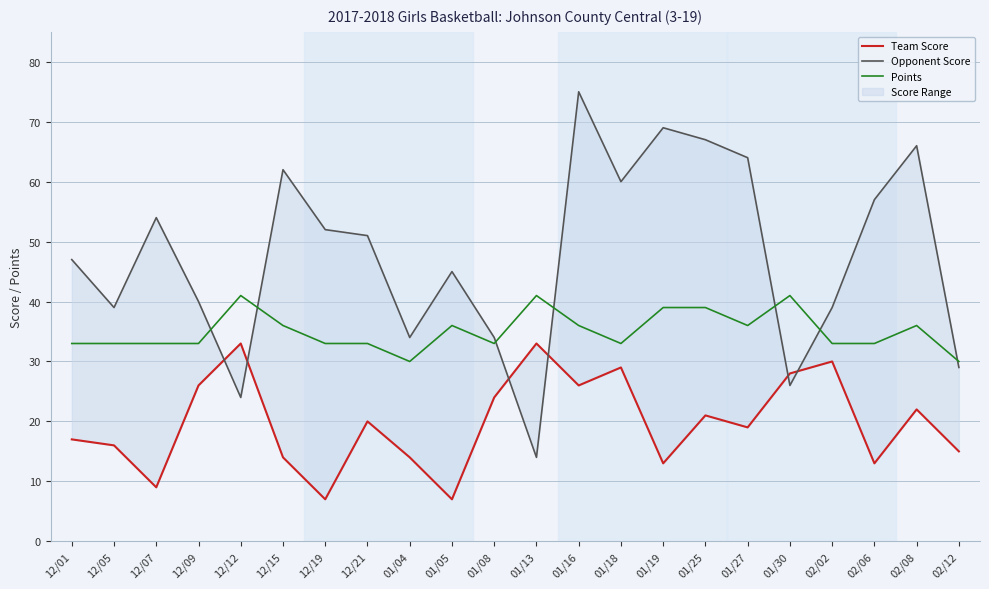

The Opponent Score series shows 40 at 12/09. True or false?

True